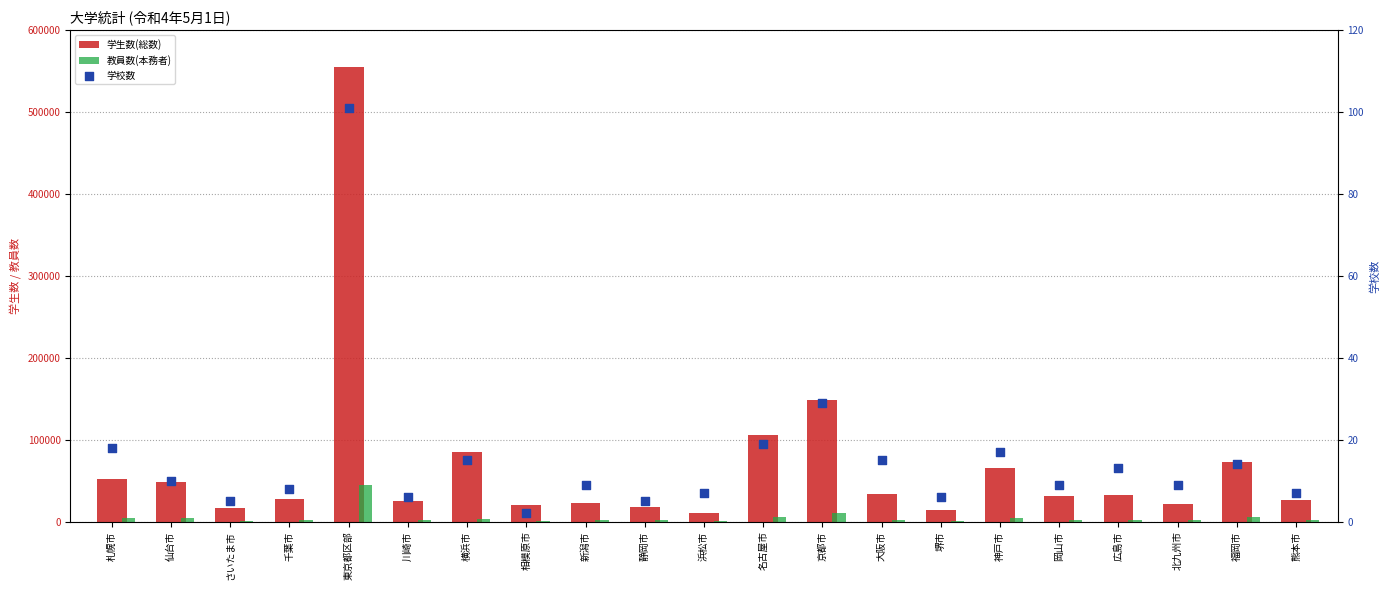

At how many categories does at least one series exceed 384126?

1